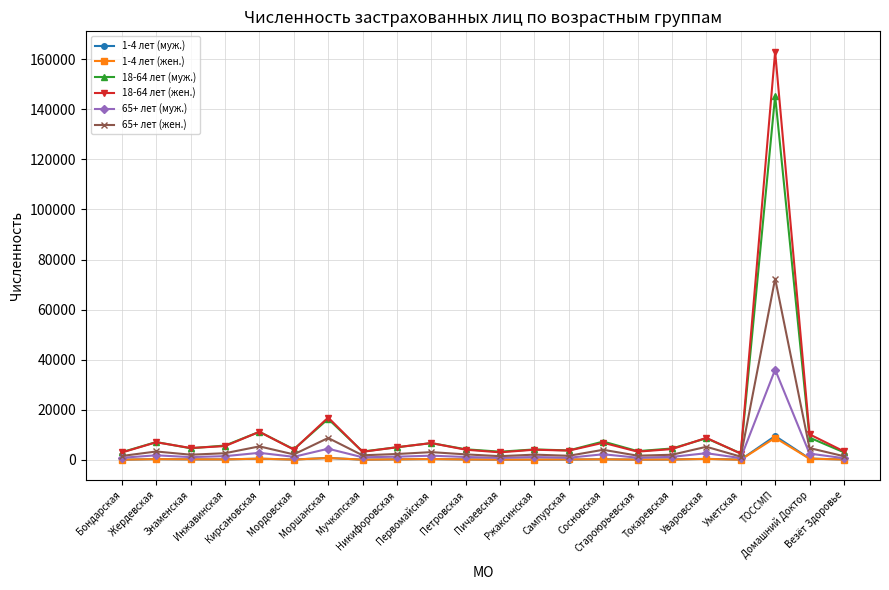

What is the value of the 65+ лет (муж.) point at the 3rd from the left?

1110